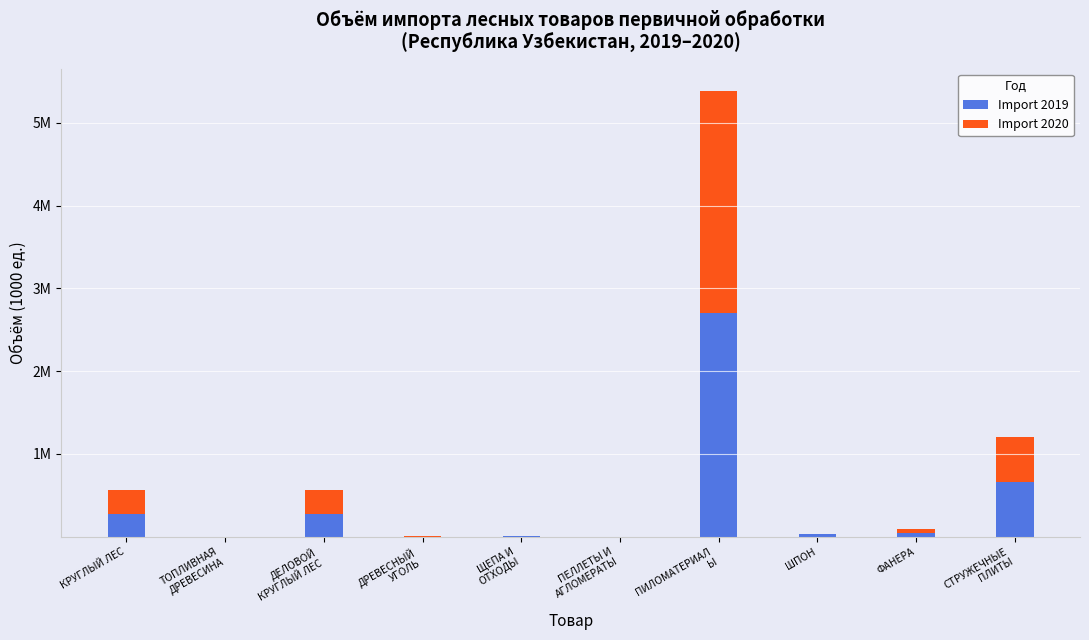

What are all the series names shown in the legend?

Import 2019, Import 2020